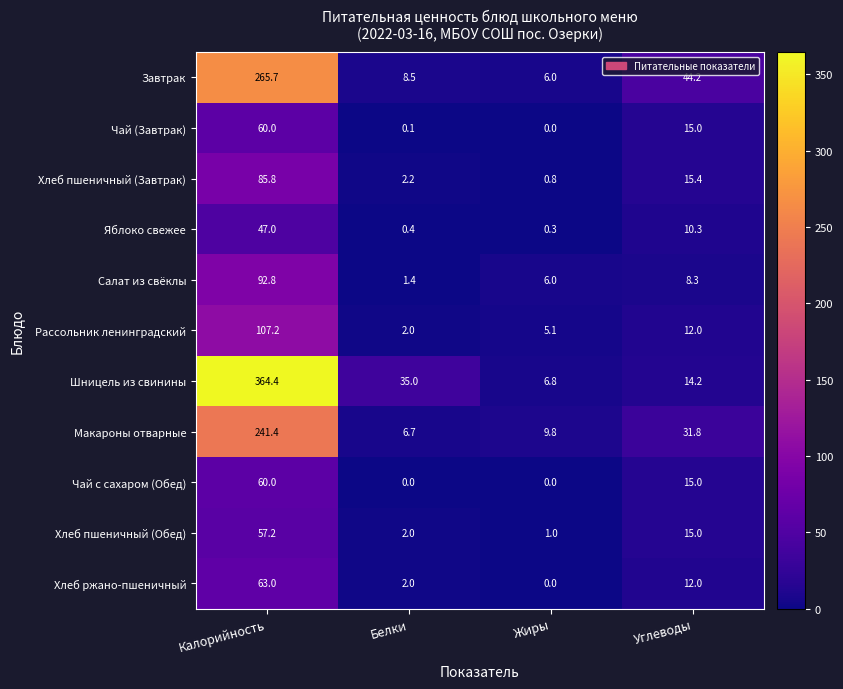

How many data points does each series have?

4